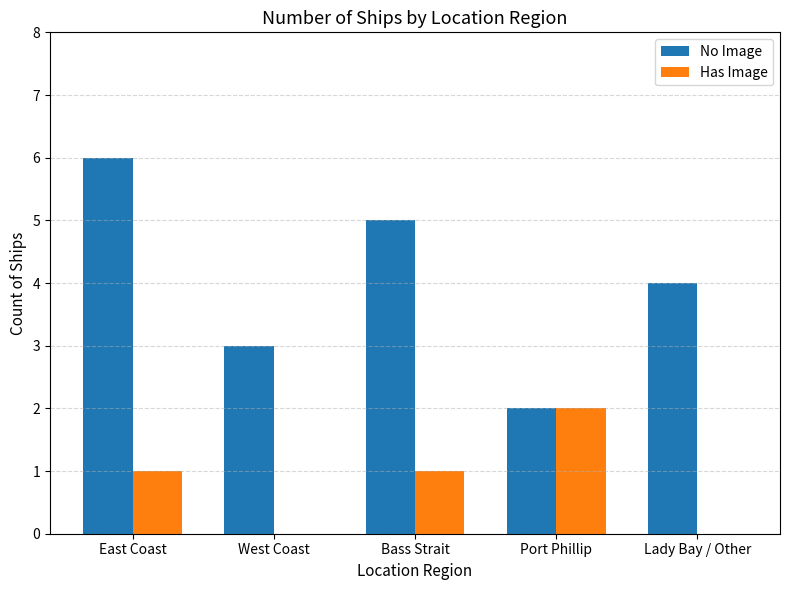

Which label corresponds to the largest value in the chart?

East Coast